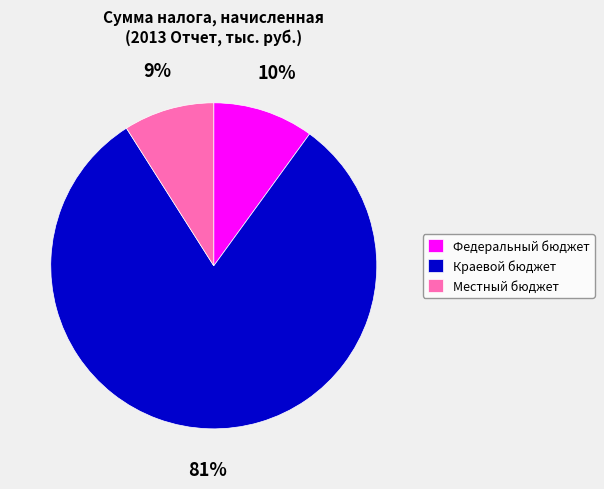

Combined, do Краевой бюджет and Федеральный бюджет account for over 50%?

Yes